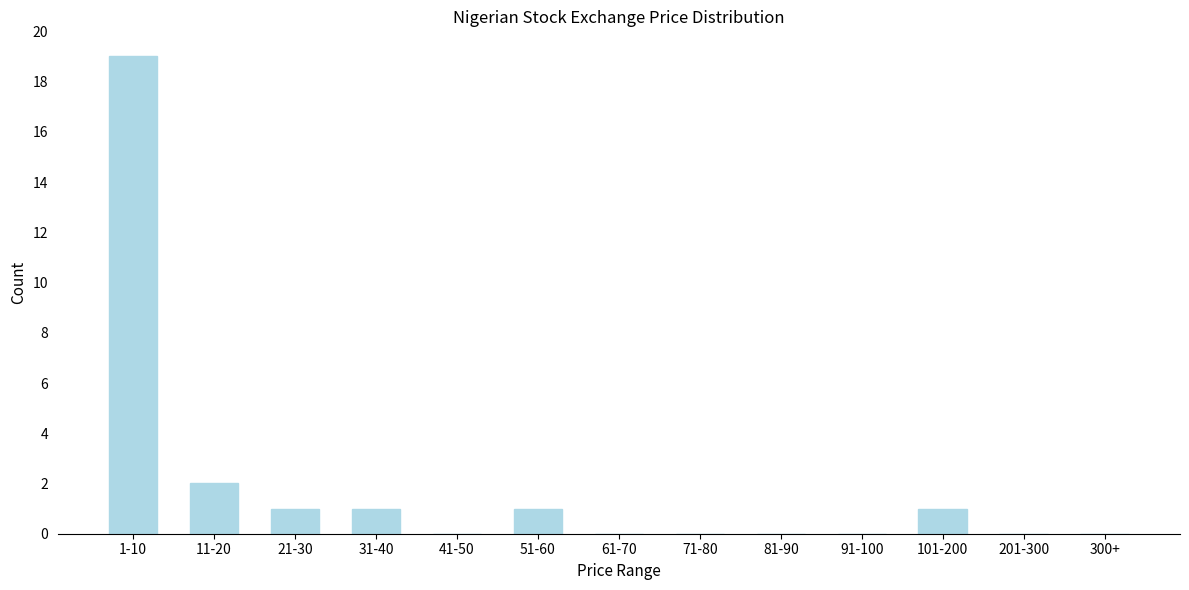

Reading right to left, extract all data points from this chart.

300+=0	201-300=0	101-200=1	91-100=0	81-90=0	71-80=0	61-70=0	51-60=1	41-50=0	31-40=1	21-30=1	11-20=2	1-10=19